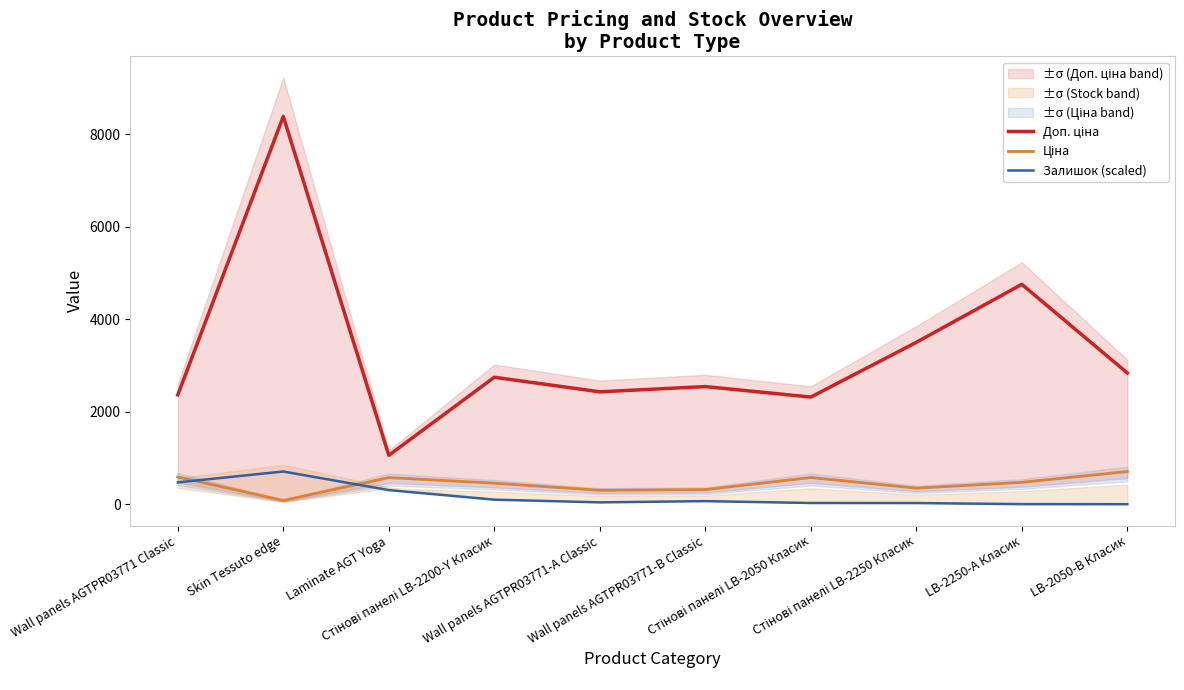

How many data points does each series have?

10